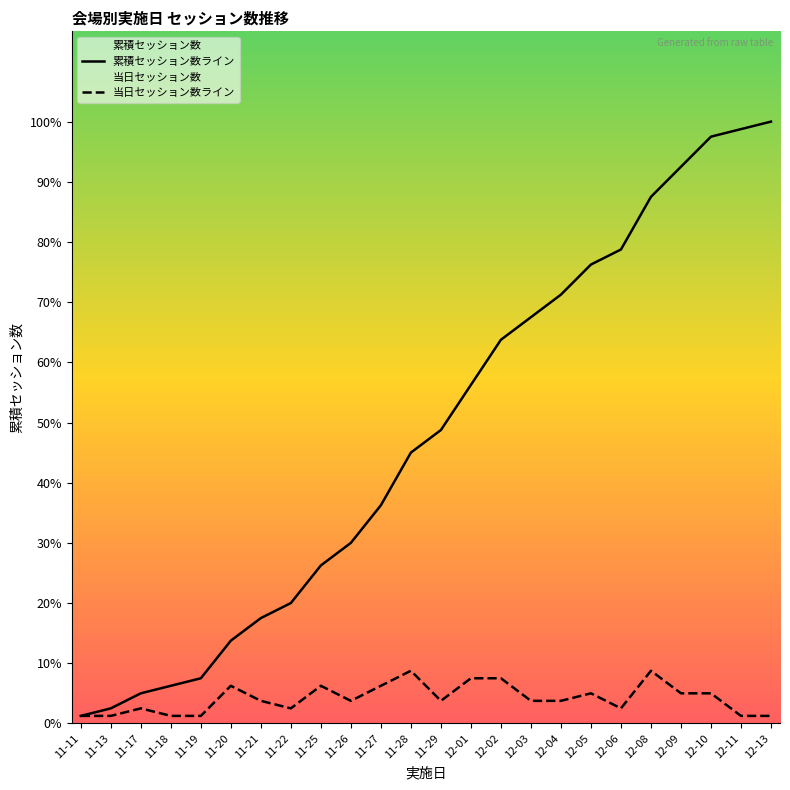

Which series has the largest total across all categories?

累積セッション数ライン